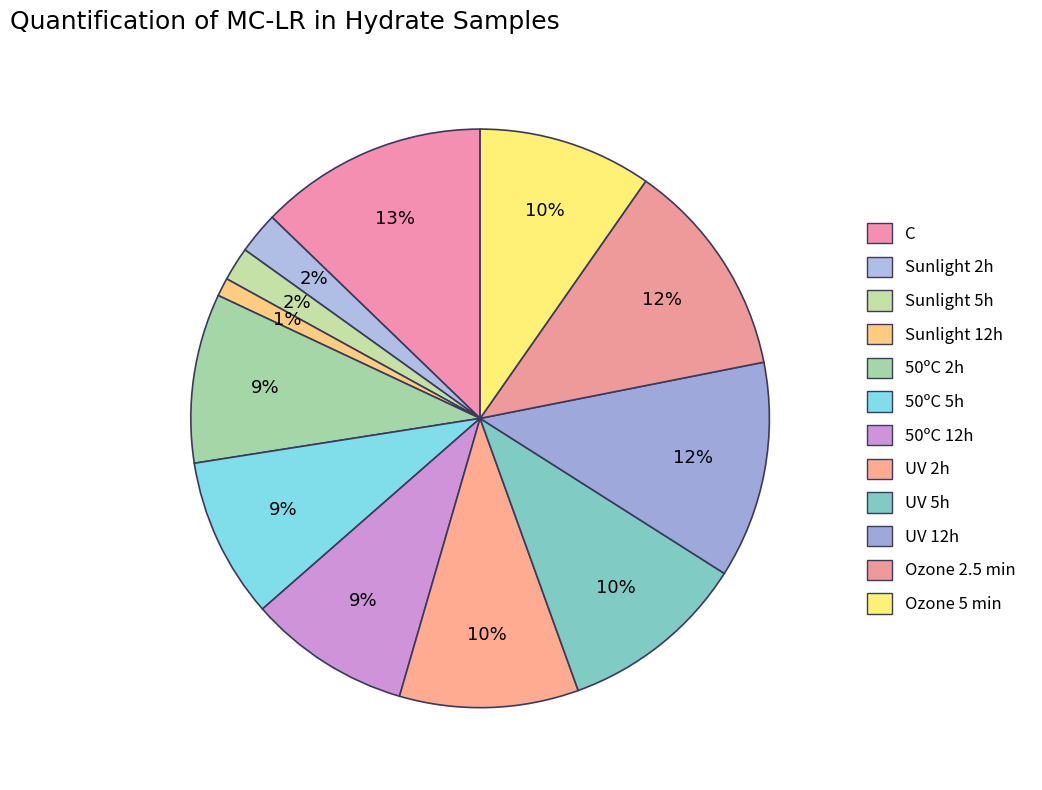

The Sunlight 2h slice represents 2% of the pie. True or false?

True